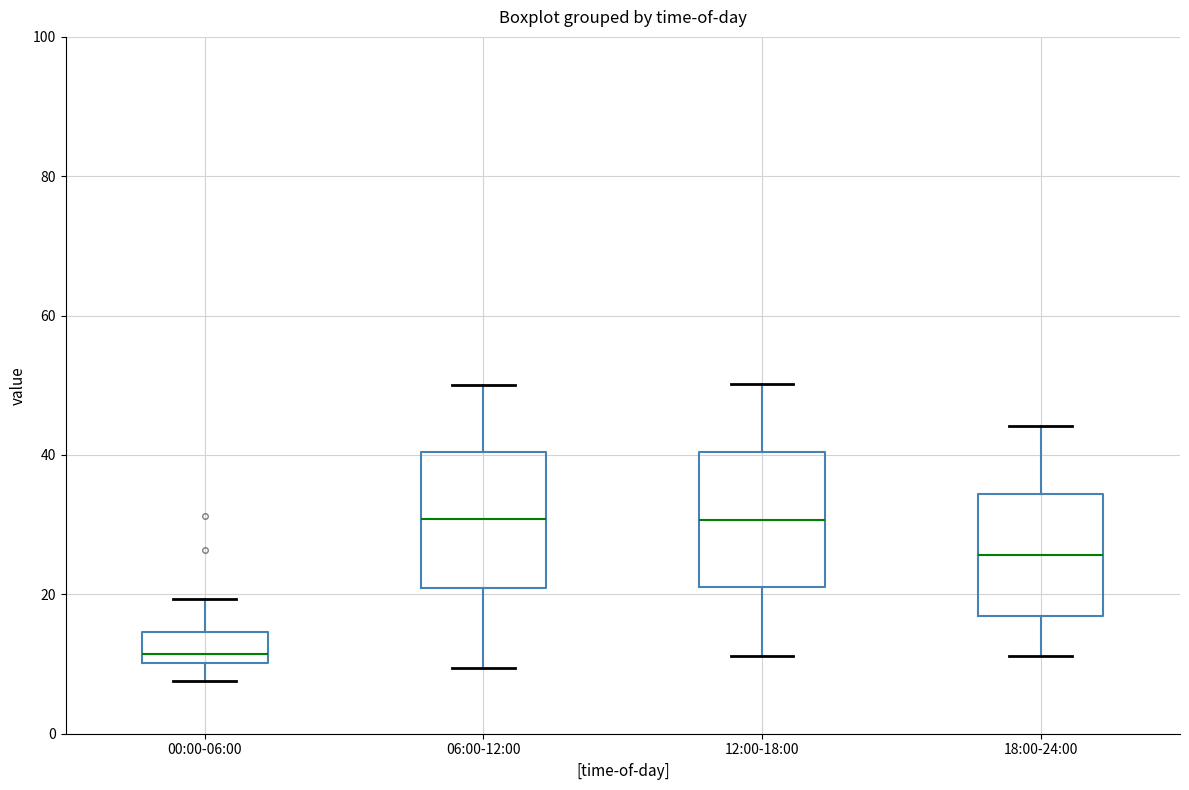

Which box's median line is the lowest?

00:00-06:00